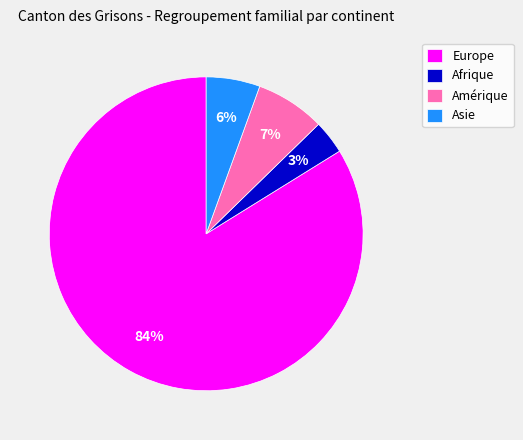

Combined, do Europe and Afrique account for over 50%?

Yes